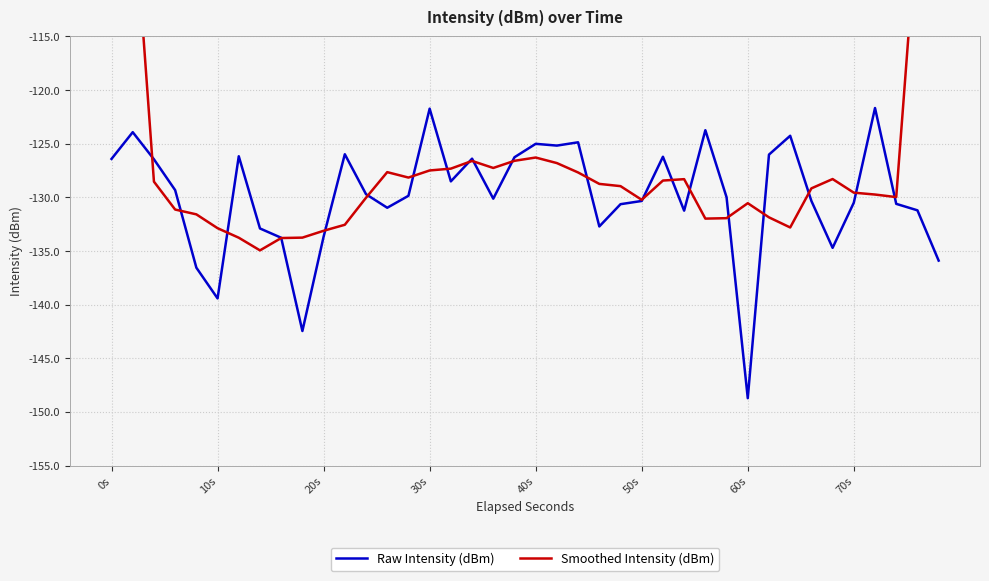

Which category has the lowest value in the Raw Intensity (dBm) series?

60s